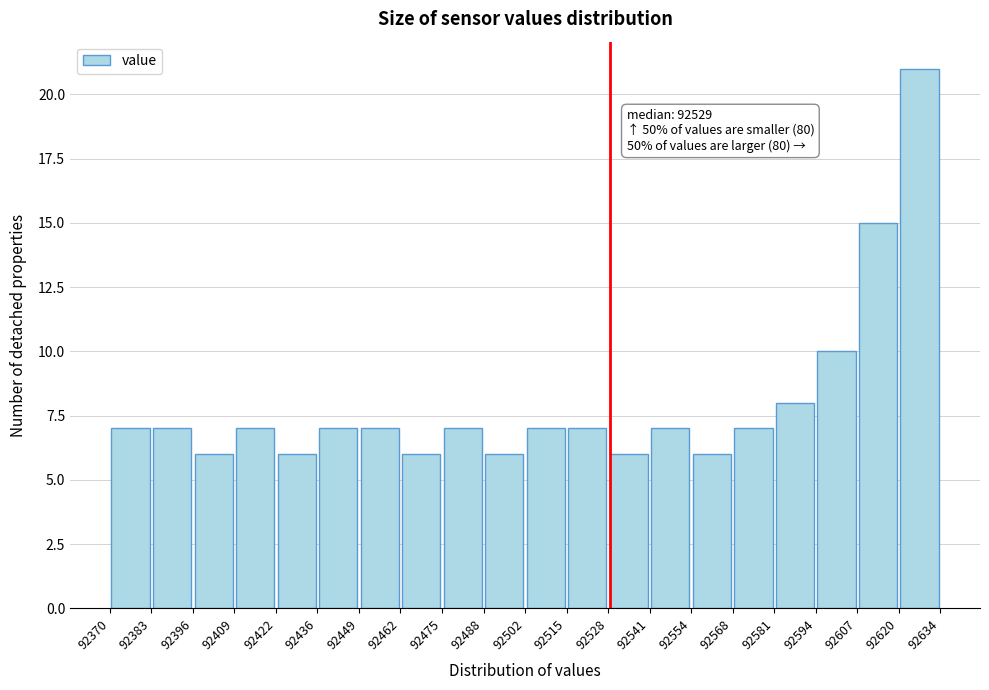

Which range on the x-axis has the tallest bar?

92620 to 92634